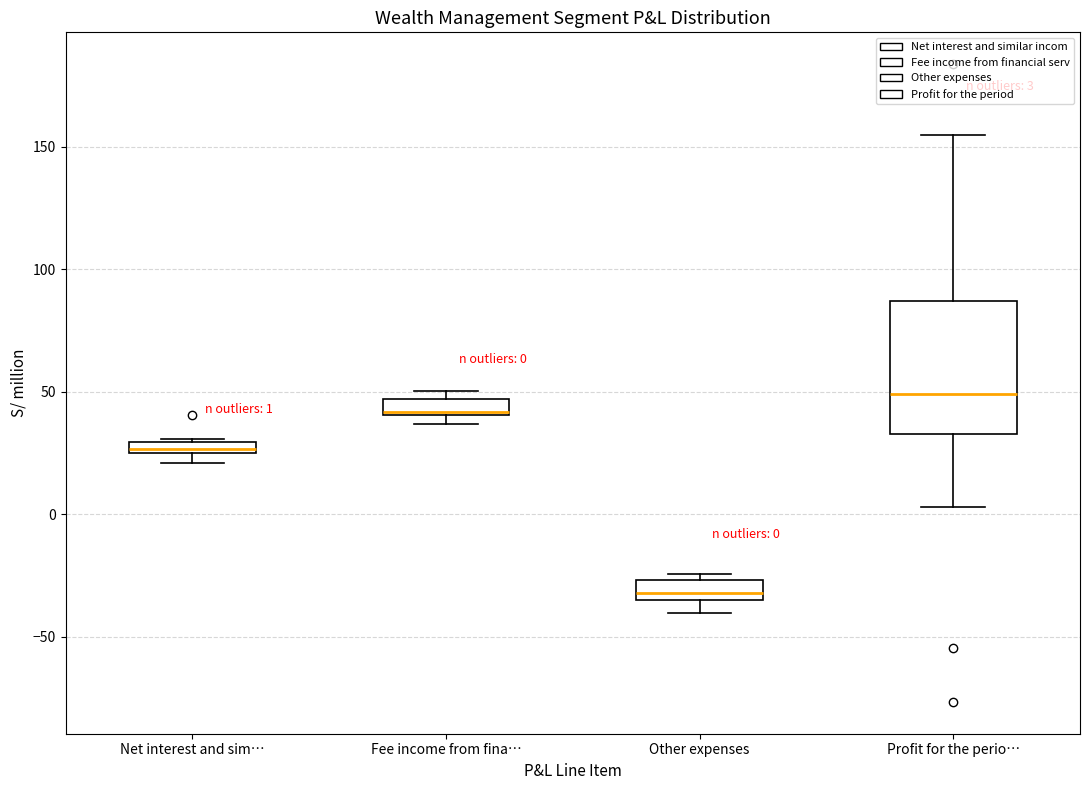

Comparing the boxes themselves (not the whiskers), which one is the tallest?

Profit for the perio…